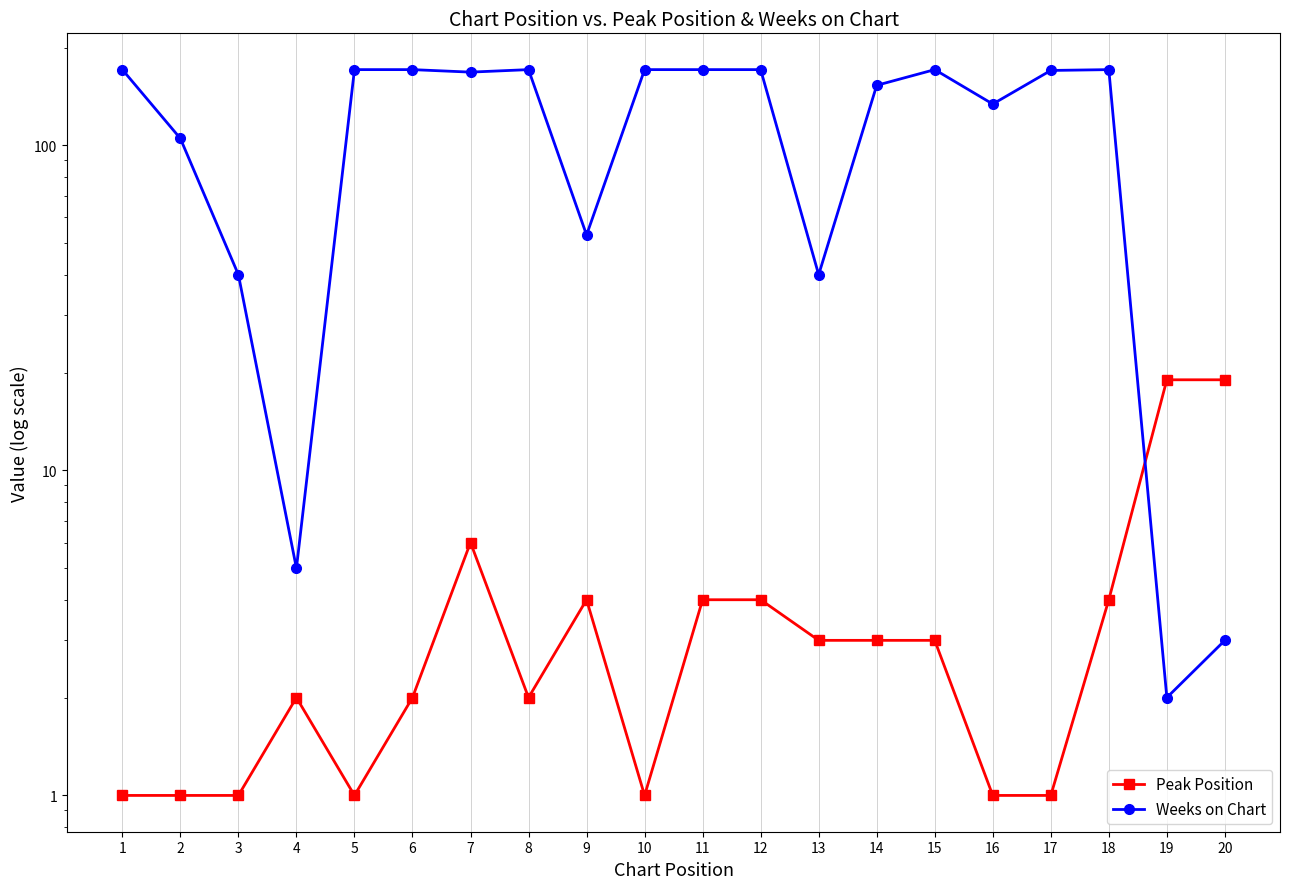

Which series has the widest spread of values?

Weeks on Chart